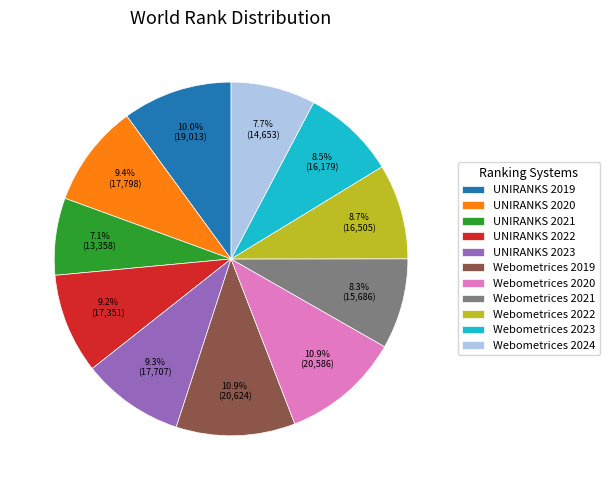

Is there any slice that represents more than half of the pie?

No